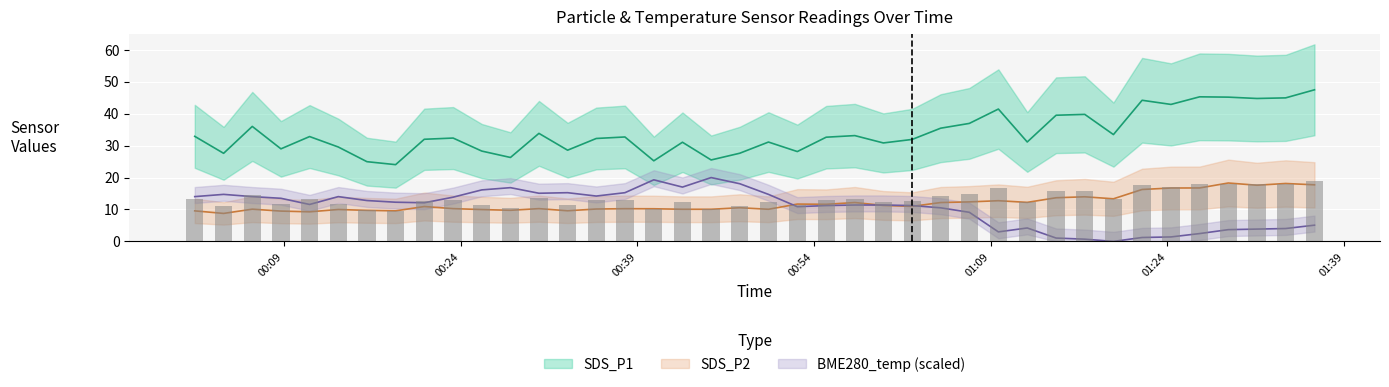

At how many categories does at least one series exceed 1?

40